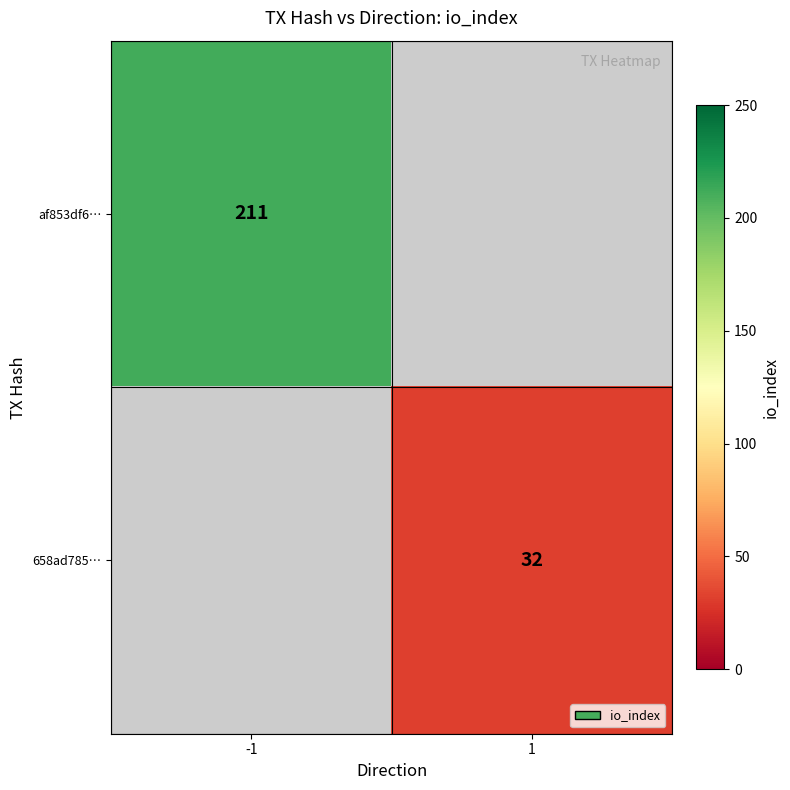

The af853df6… series shows 211 at -1. True or false?

True